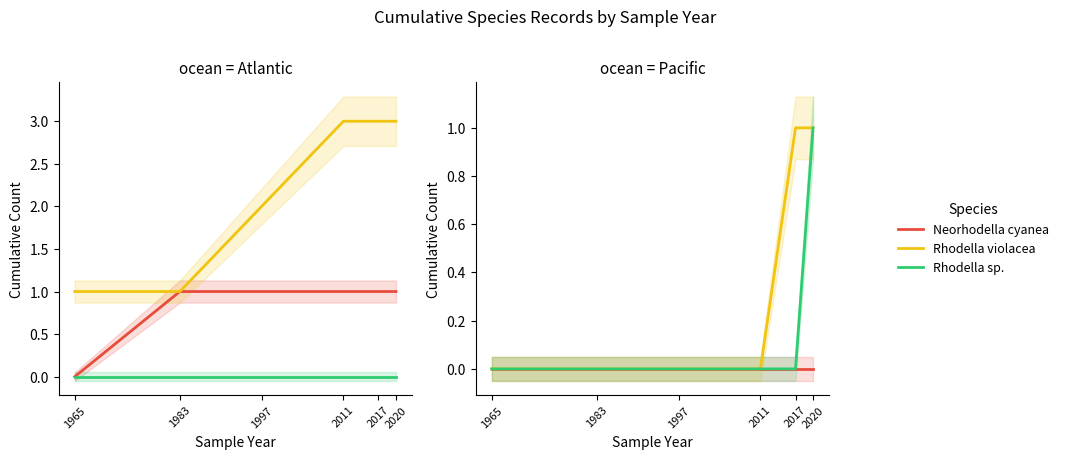

The Rhodella violacea series shows 0 at 1965. True or false?

True